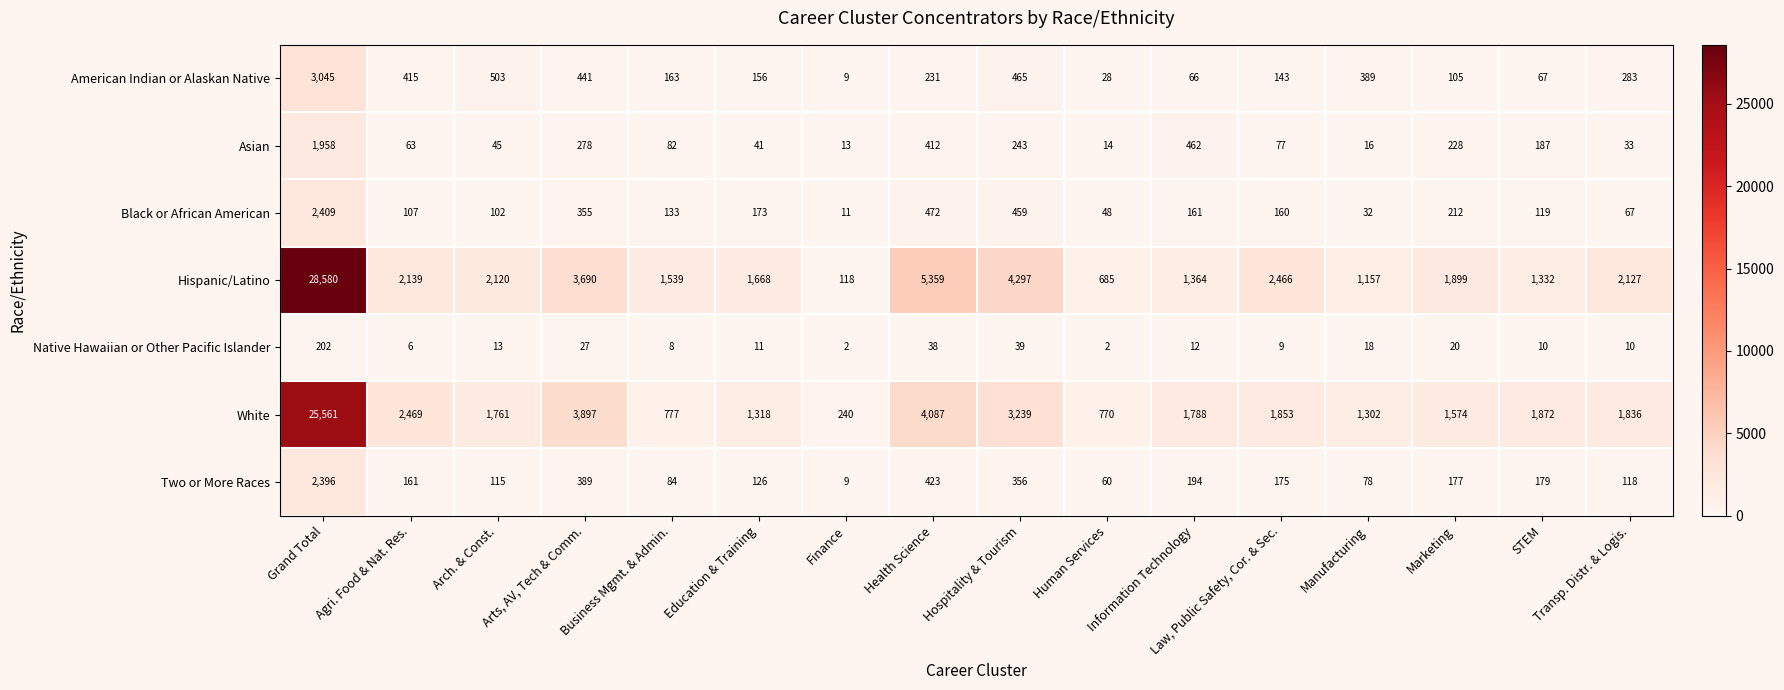

At which category is the sum across all series the highest?

Grand Total